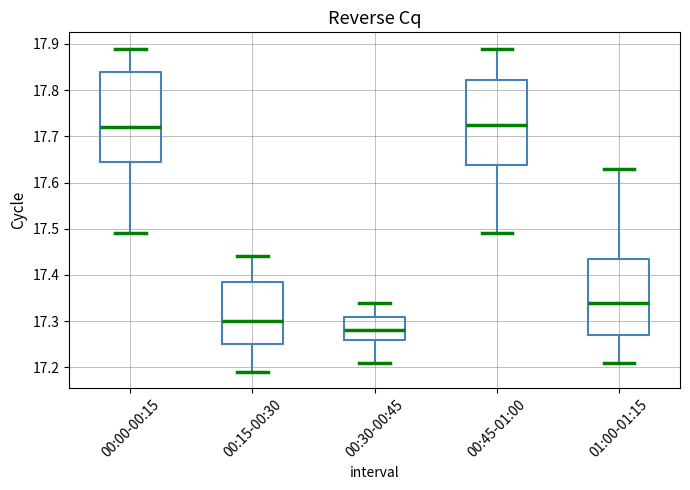

Which box is the tallest, from its lower edge to its upper edge?

00:00-00:15